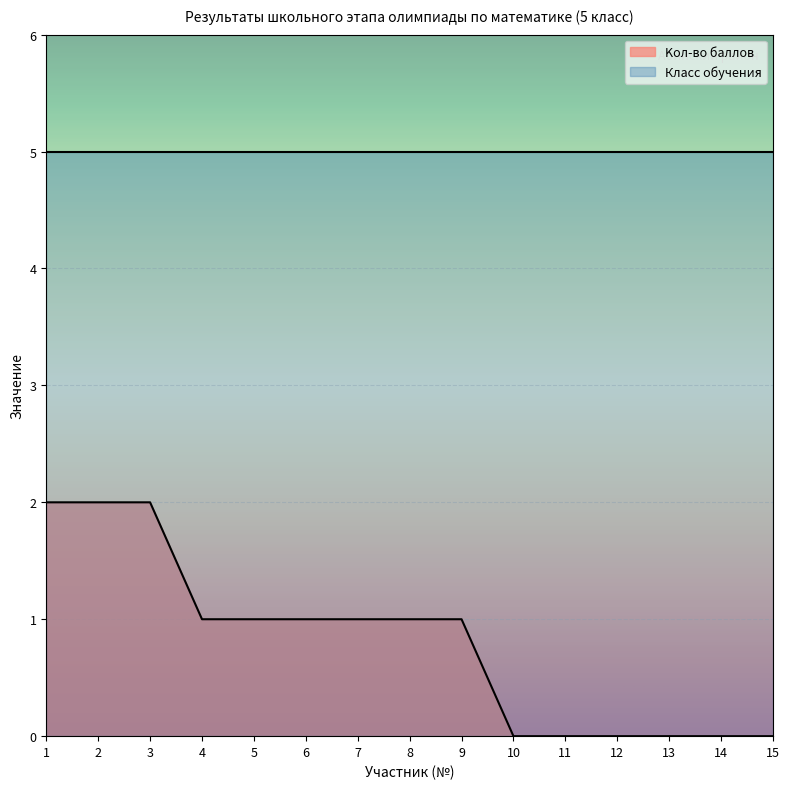

True or false: the data shows 3 at 3.

False